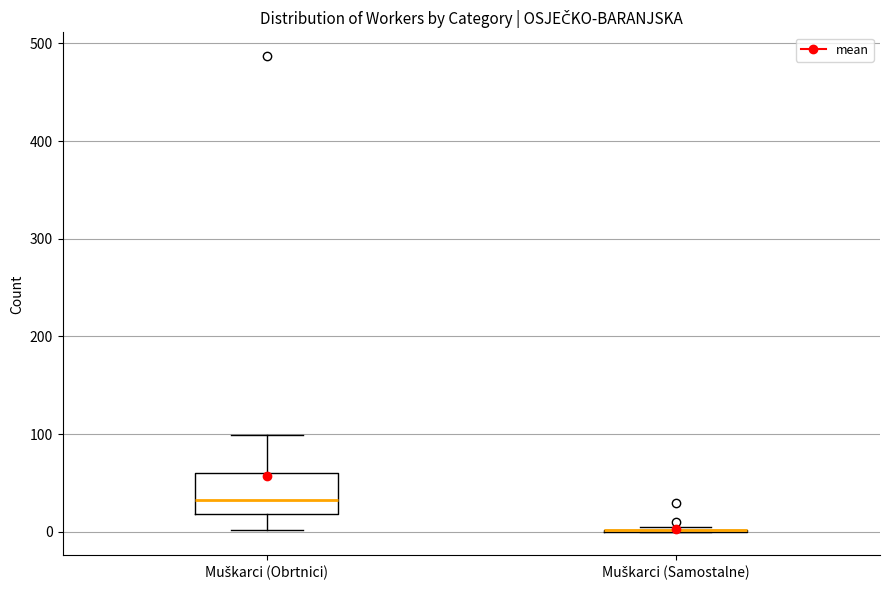

Reading left to right, transcribe this box plot: for each box, give where its median line is, the range the box spans, and where its two whiskers end, as read against the y-axis. The values are not printed on the chart, so give them approximately, as read against the axis.

Muškarci (Obrtnici): median 30, box 20 to 60, whiskers 0 to 100
Muškarci (Samostalne): box collapsed to a line at 0, whiskers 0 to 10